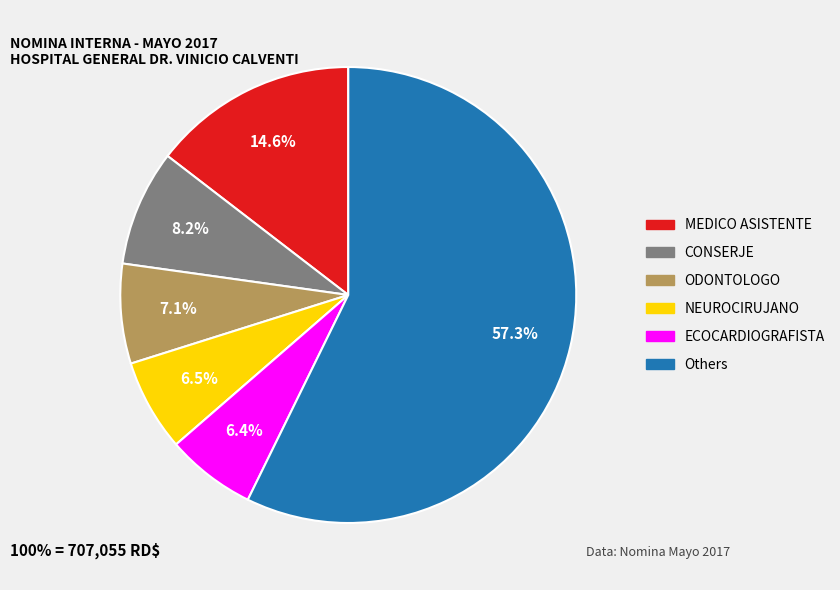

Which slice is the largest?

Others